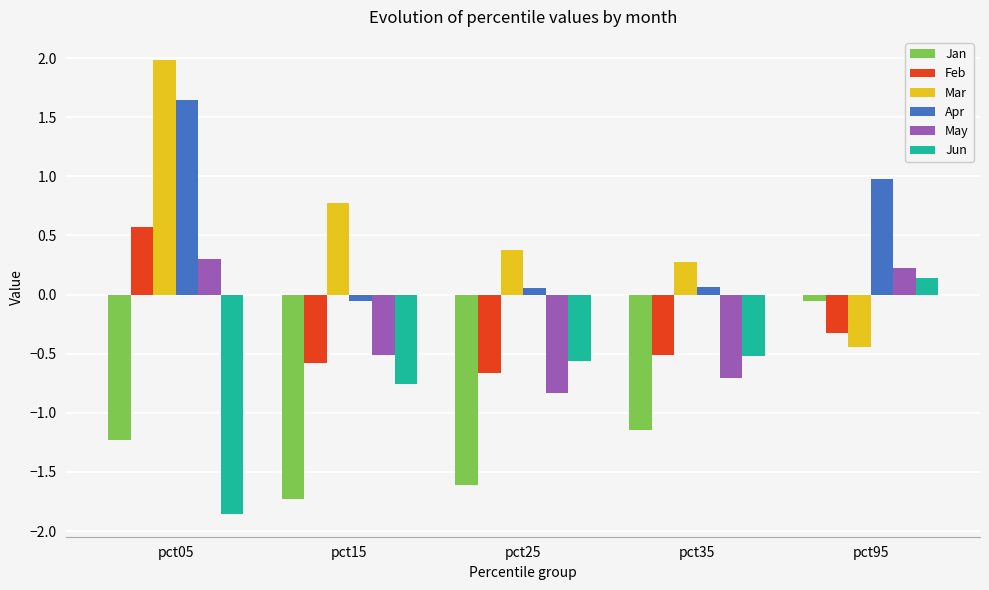

Count the number of data series in this chart.

6